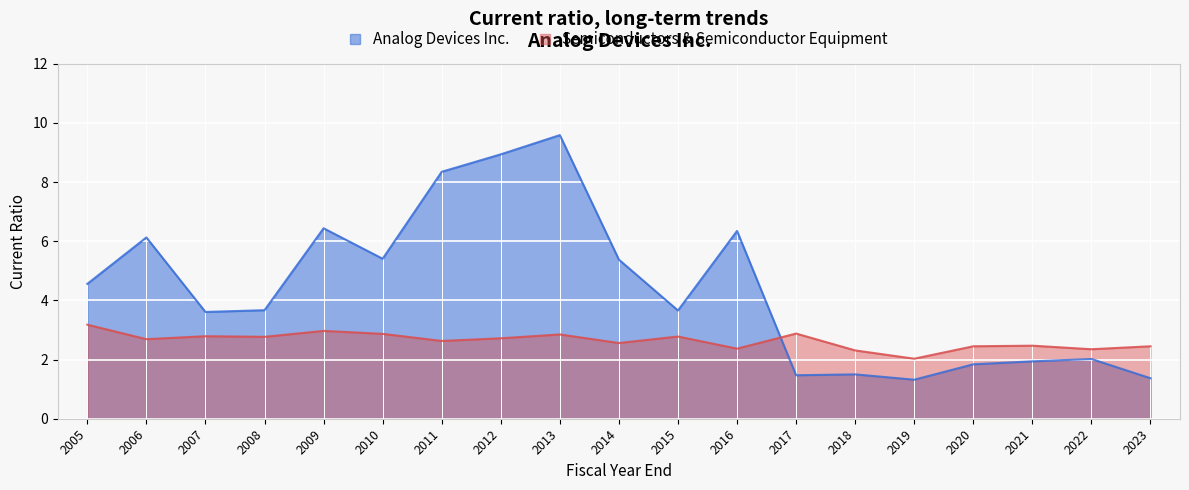

How many interior local peaks does the Analog Devices Inc. series have?

6